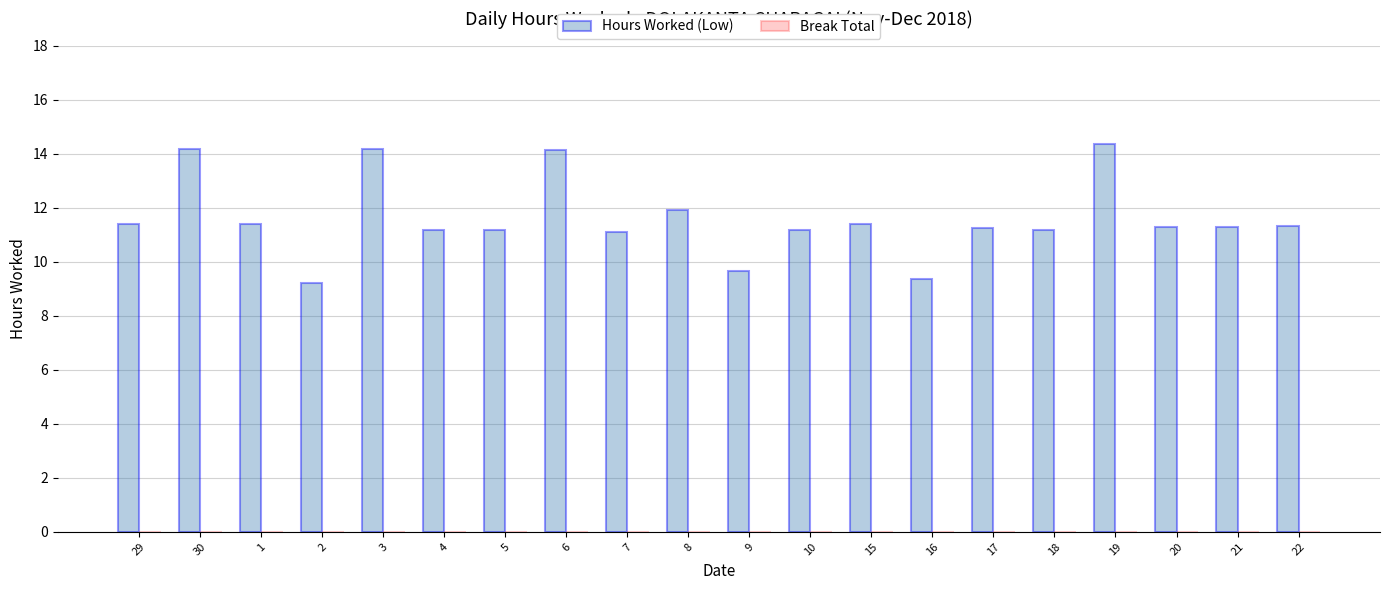

What is the difference between the maximum and minimum values?

5.1